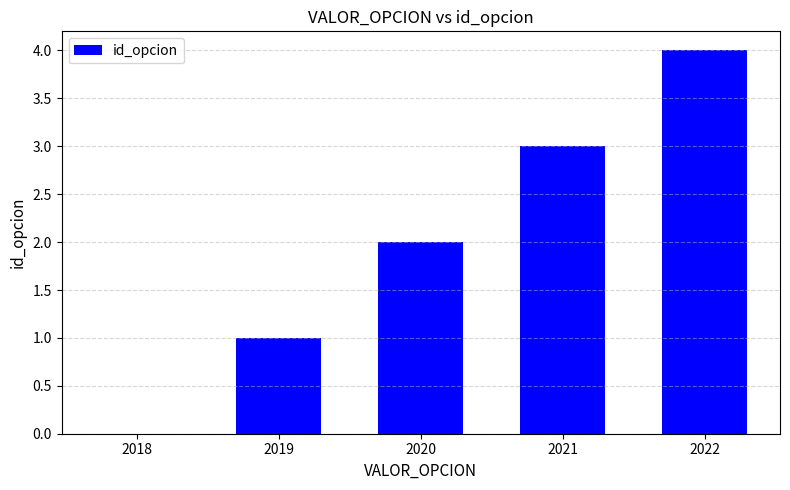

Which has a higher value, 2021 or 2020?

2021